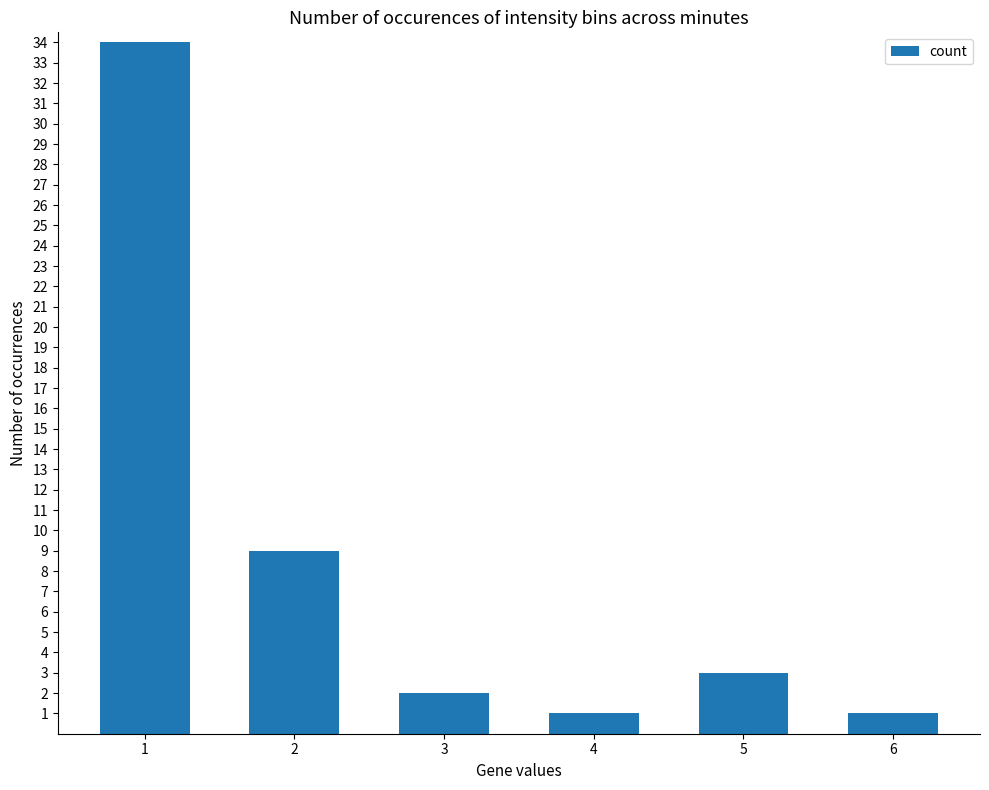

Approximately how many times larger is the value at 3 compared to 2?

0.2